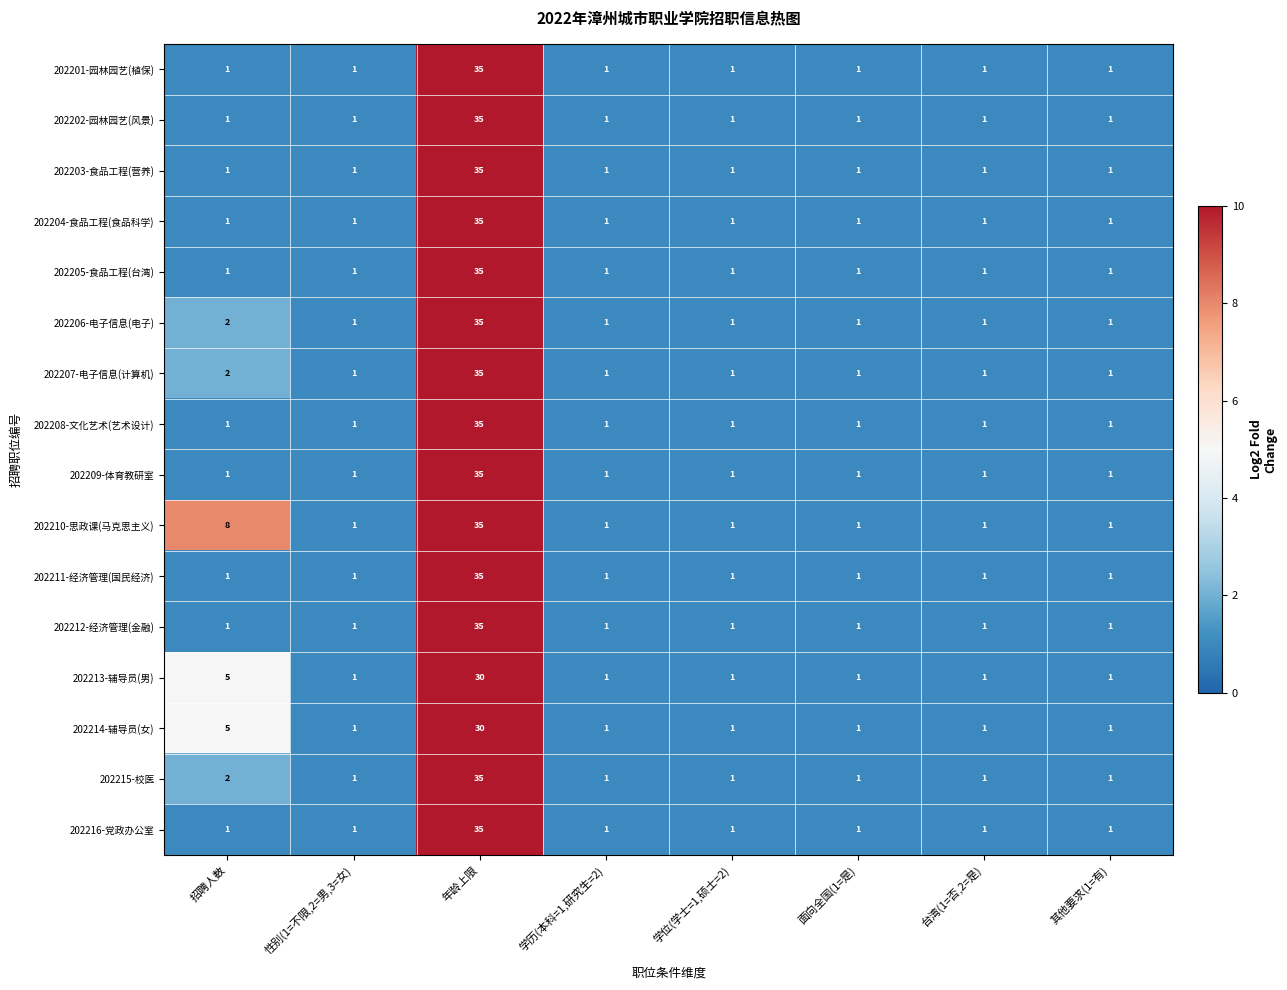

What is the difference between the maximum and minimum values in the 202214-辅导员(女) series?

29